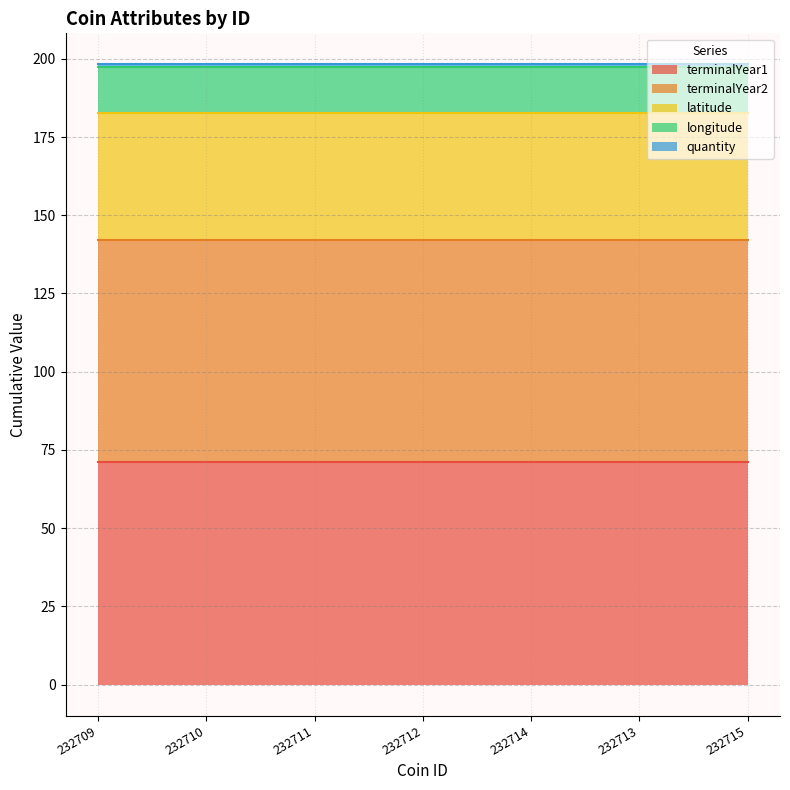

Reading left to right, what are all the values shown in this chart?

terminalYear1: 71.0	71.0	71.0	71.0	71.0	71.0	71.0
terminalYear2: 71.0	71.0	71.0	71.0	71.0	71.0	71.0
latitude: 40.8	40.8	40.8	40.8	40.8	40.8	40.8
longitude: 14.5	14.5	14.5	14.5	14.5	14.5	14.5
quantity: 1.0	1.0	1.0	1.0	1.0	1.0	1.0